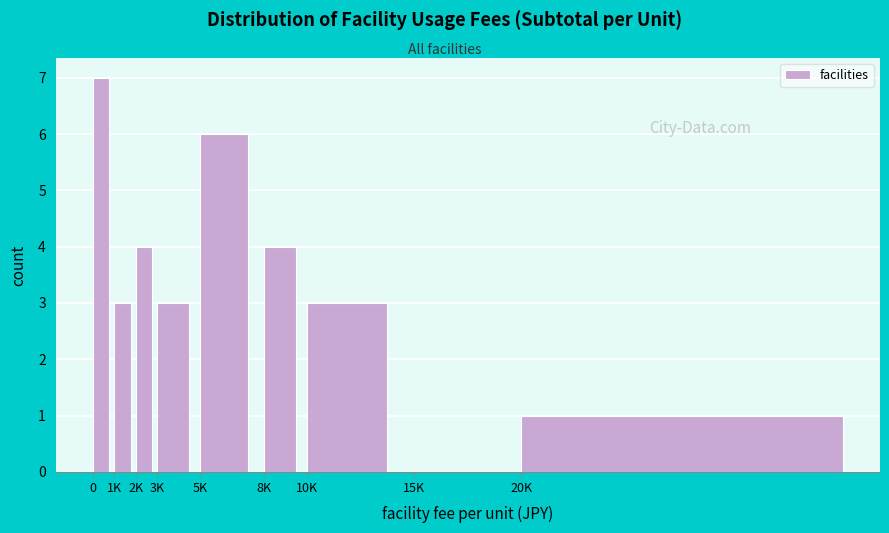

Reading left to right, what are all the values shown in this chart?

0=7	1K=3	2K=4	3K=3	5K=6	8K=4	10K=3	15K=0	20K=1